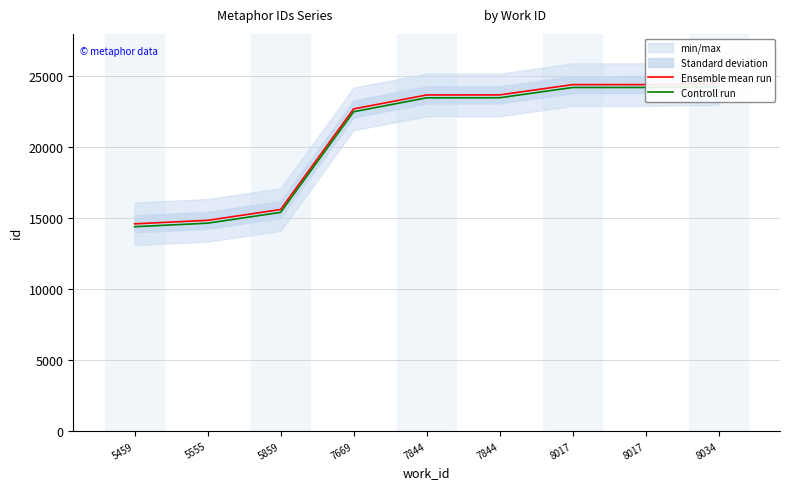

True or false: Ensemble mean run has more than 2 points higher than both neighbors.

False